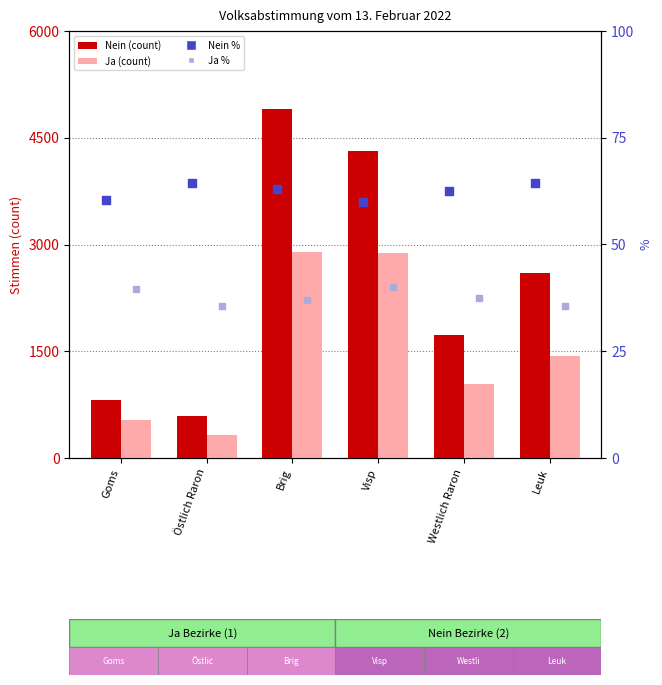

Is the value of Nein (count) at Östlich Raron greater than the value of Ja (count) at Leuk?

No